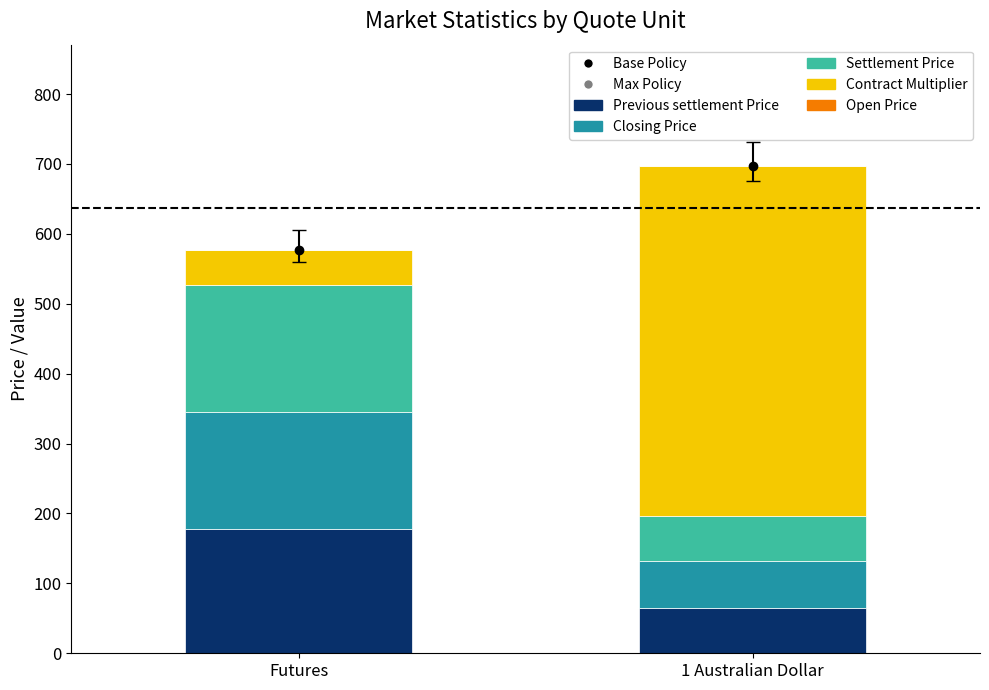

What is the highest value of the Previous settlement Price series?

177.4